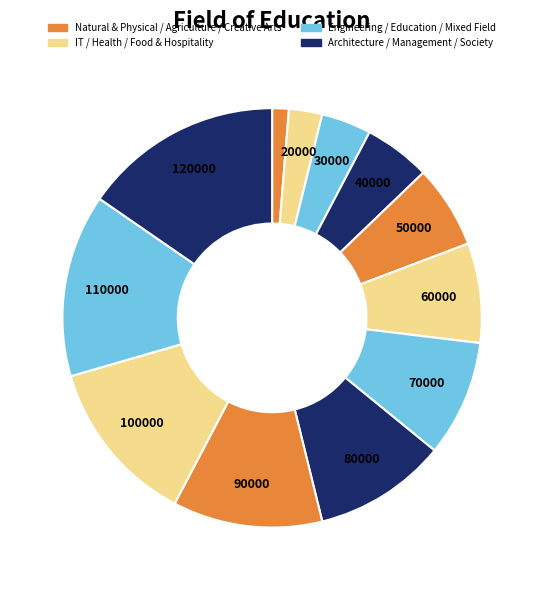

Count the number of slices in the pie.

12